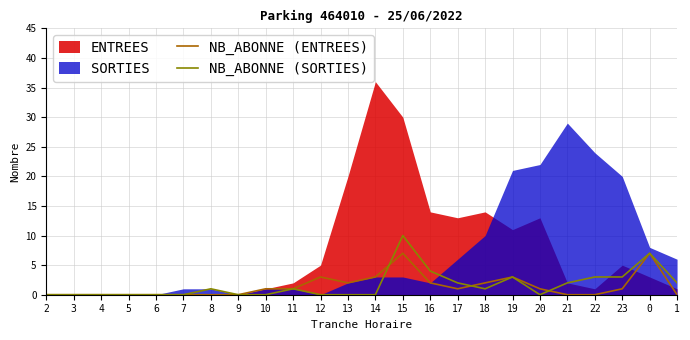

The NB_ABONNE (SORTIES) series shows 1 at 11. True or false?

True